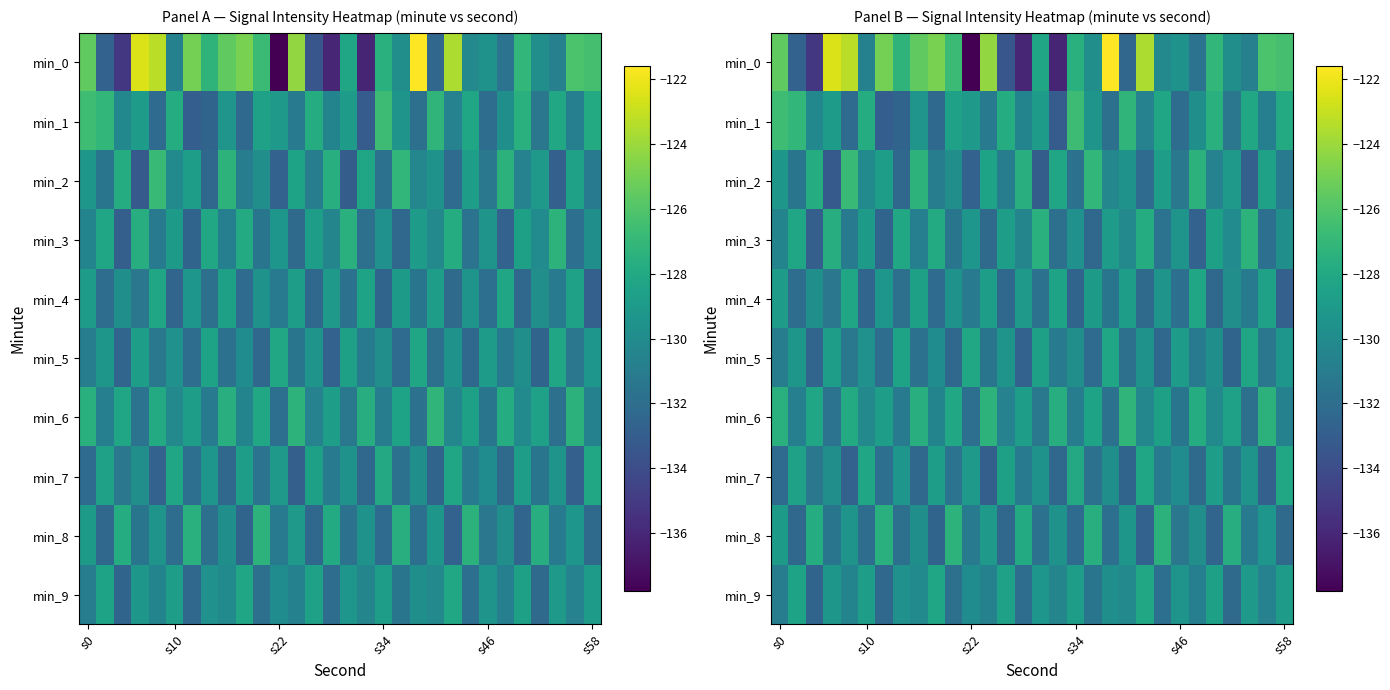

What is the sum of all min_5 values?

-3913.3